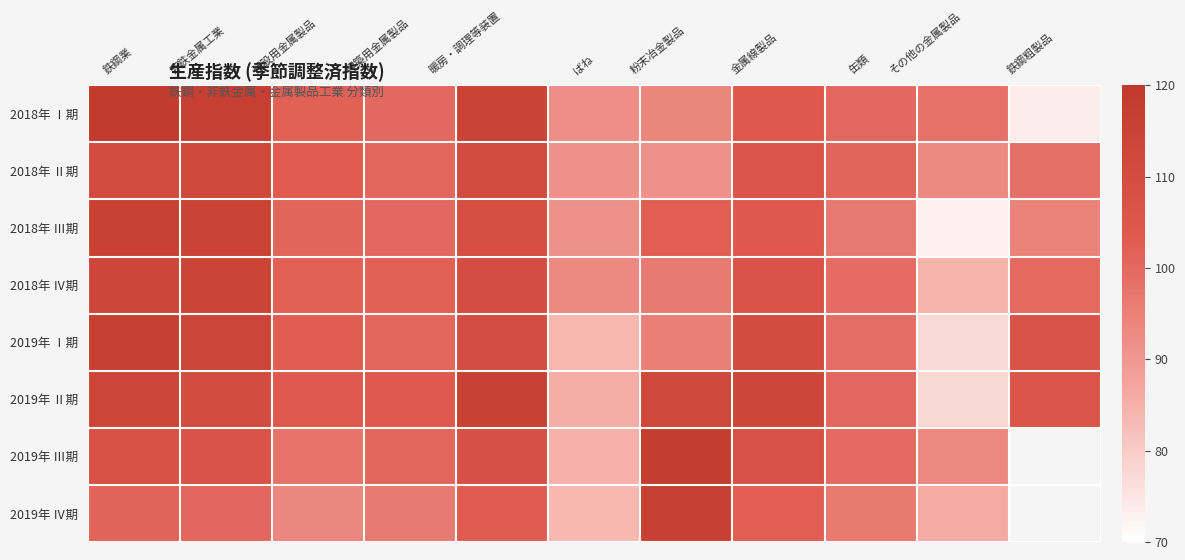

Count the number of categories in the chart.

11